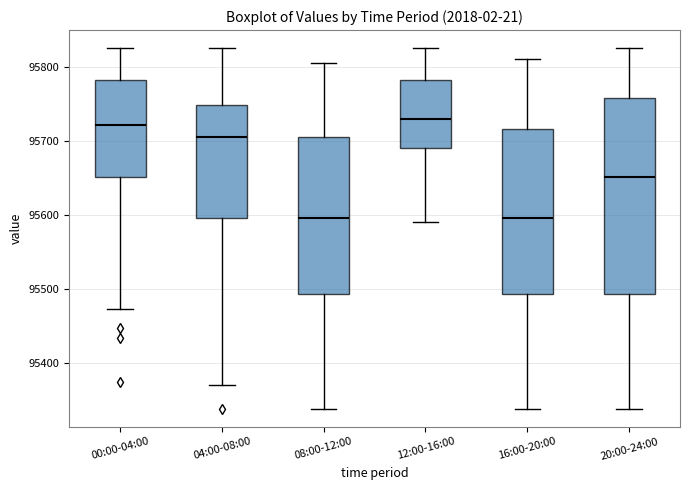

Reading left to right, read every box against the y-axis: the position of its median line, the range the box covers, and the ends of its whiskers. The values are not printed on the chart, so give them approximately, as read against the axis.

00:00-04:00: median 95720, box 95650 to 95780, whiskers 95470 to 95830
04:00-08:00: median 95710, box 95600 to 95750, whiskers 95370 to 95830
08:00-12:00: median 95600, box 95490 to 95710, whiskers 95340 to 95810
12:00-16:00: median 95730, box 95690 to 95780, whiskers 95590 to 95830
16:00-20:00: median 95600, box 95490 to 95720, whiskers 95340 to 95810
20:00-24:00: median 95650, box 95490 to 95760, whiskers 95340 to 95830